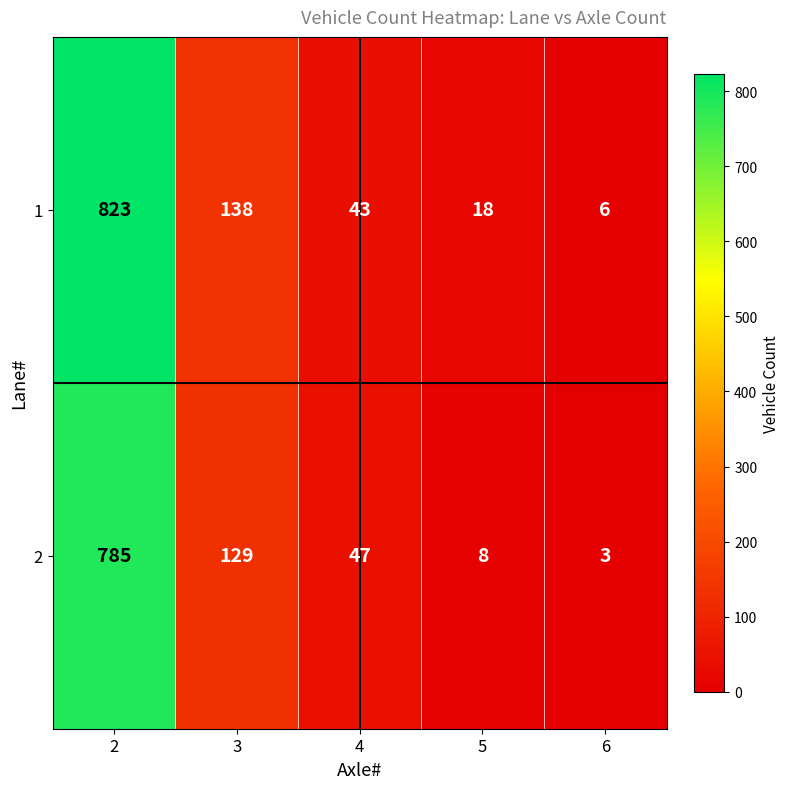

Reading left to right, extract all data points from this chart.

1: 823	138	43	18	6
2: 785	129	47	8	3